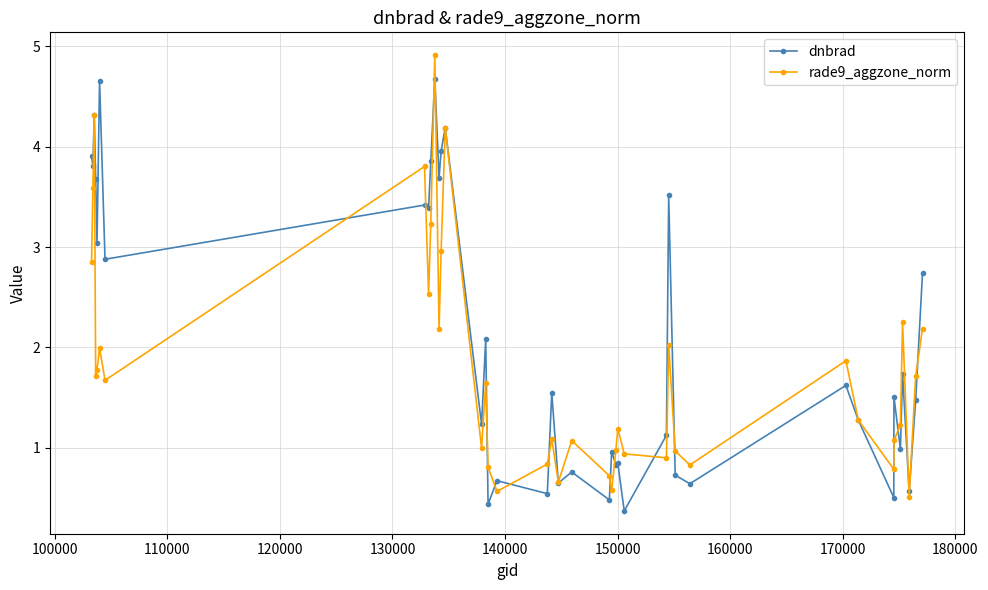

What is the value of the rade9_aggzone_norm point at the 30th from the left?

1.0